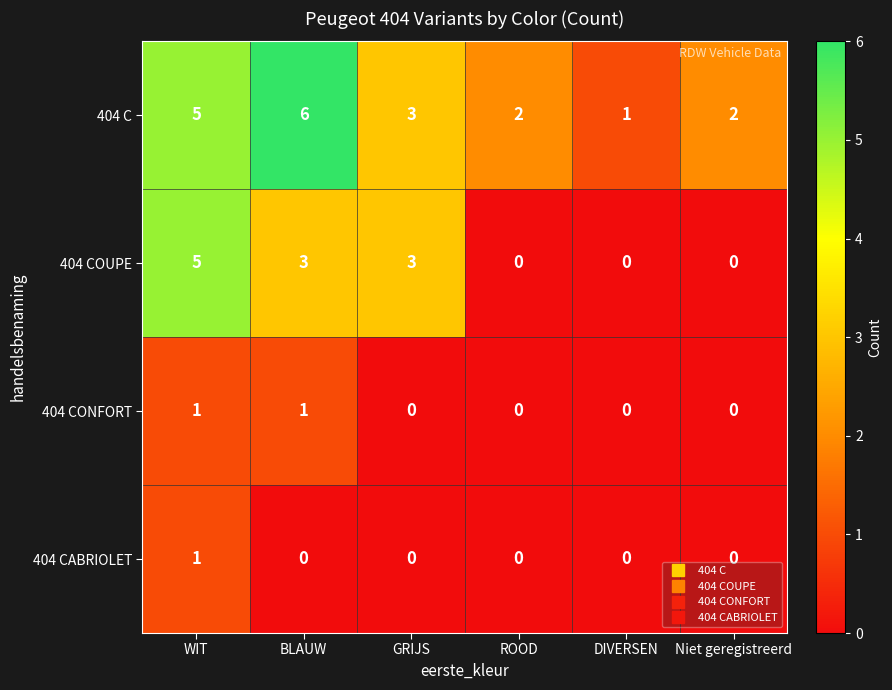

Reading left to right, what are all the values shown in this chart?

404 C: 5	6	3	2	1	2
404 COUPE: 5	3	3	0	0	0
404 CONFORT: 1	1	0	0	0	0
404 CABRIOLET: 1	0	0	0	0	0